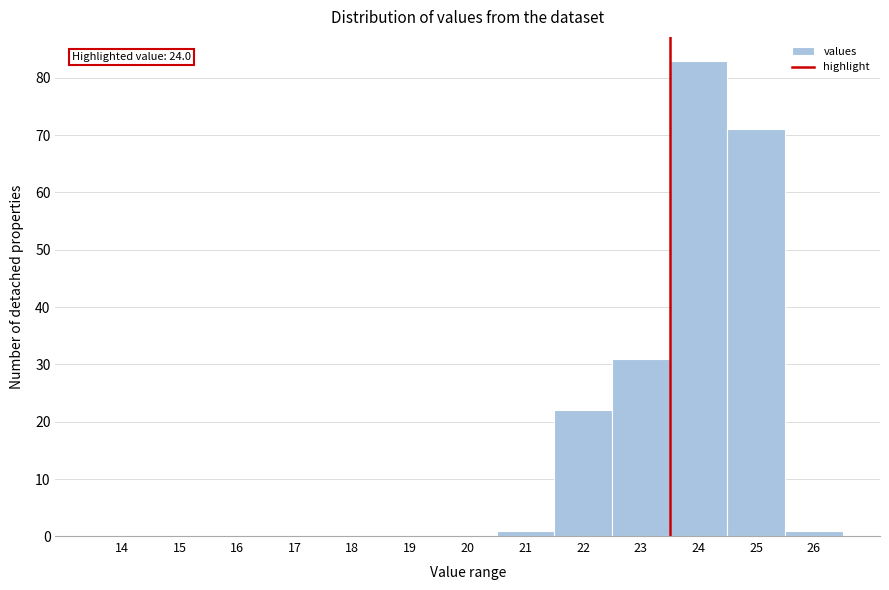

Reading left to right, list all the values displayed in this chart.

14=0	15=0	16=0	17=0	18=0	19=0	20=0	21=1	22=22	23=31	24=83	25=71	26=1